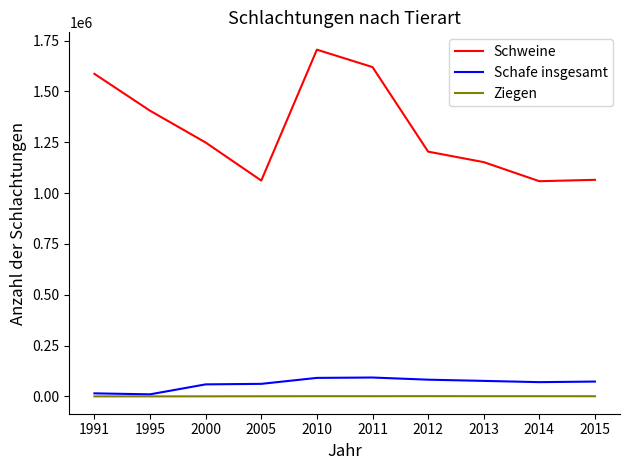

True or false: Ziegen and Schweine cross at least once.

False